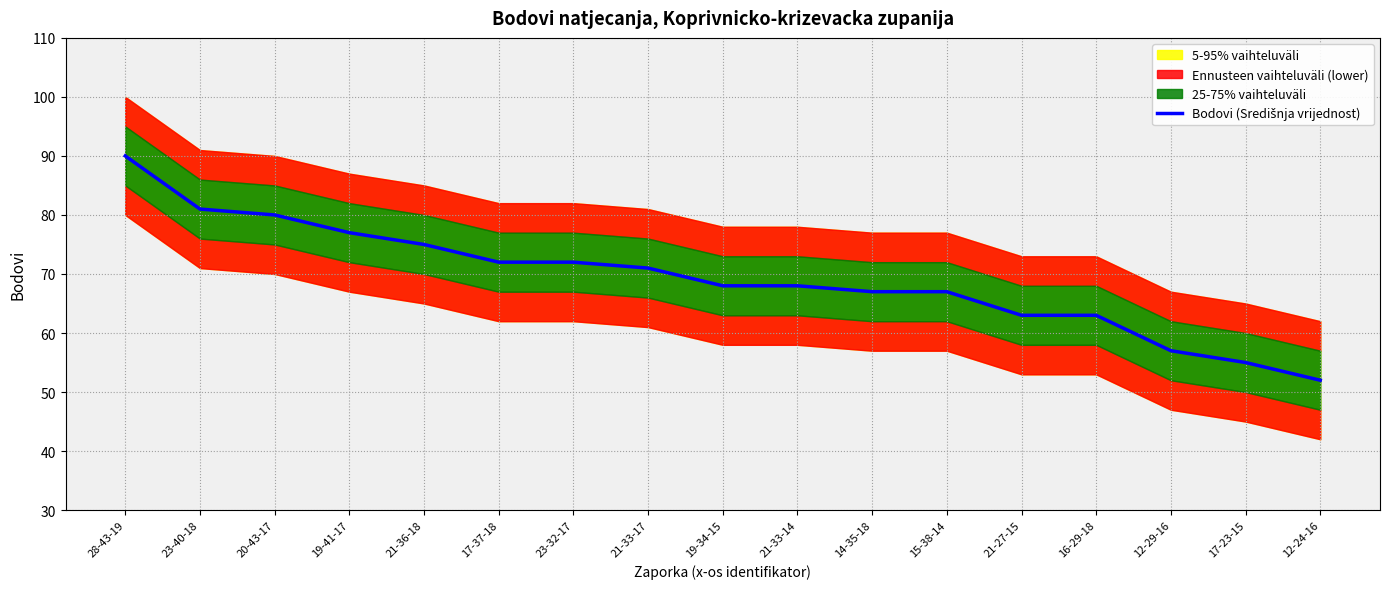

What is the label of the 2nd point from the right?

17-23-15